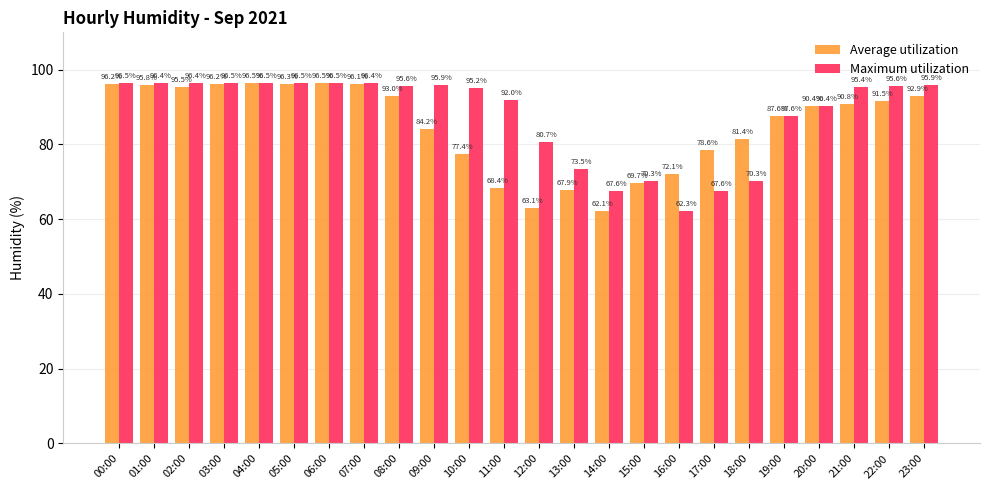

Is it true that Average utilization equals 91.5 at 22:00?

True